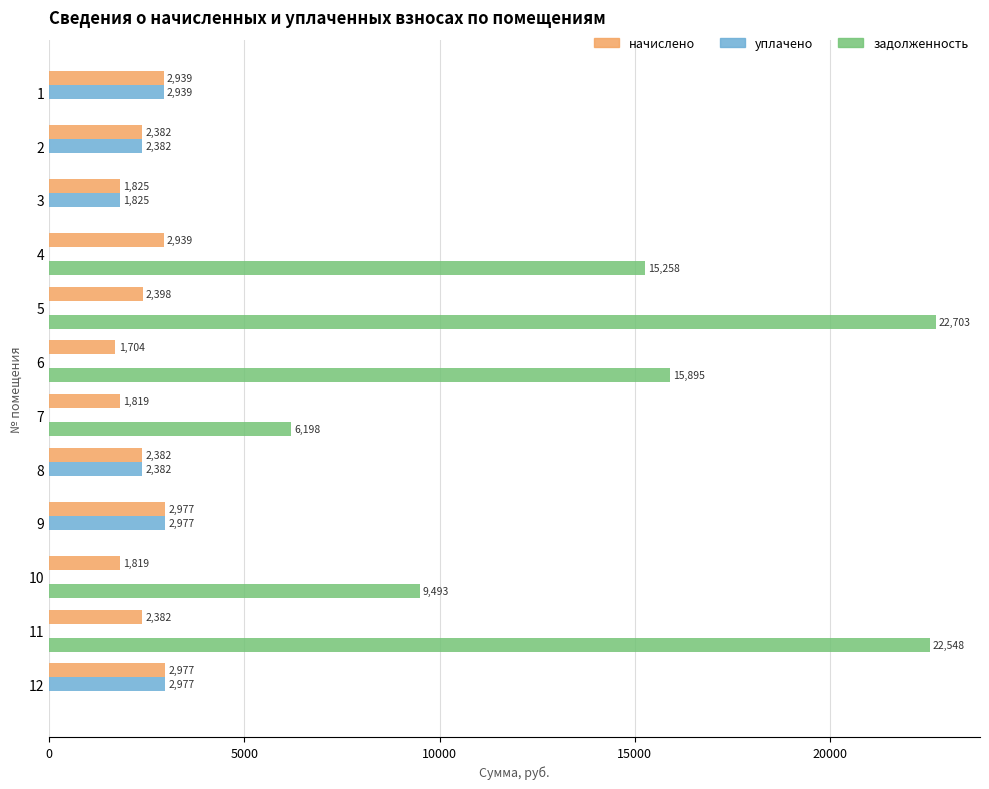

What value does the уплачено series have at 12?

2977.4